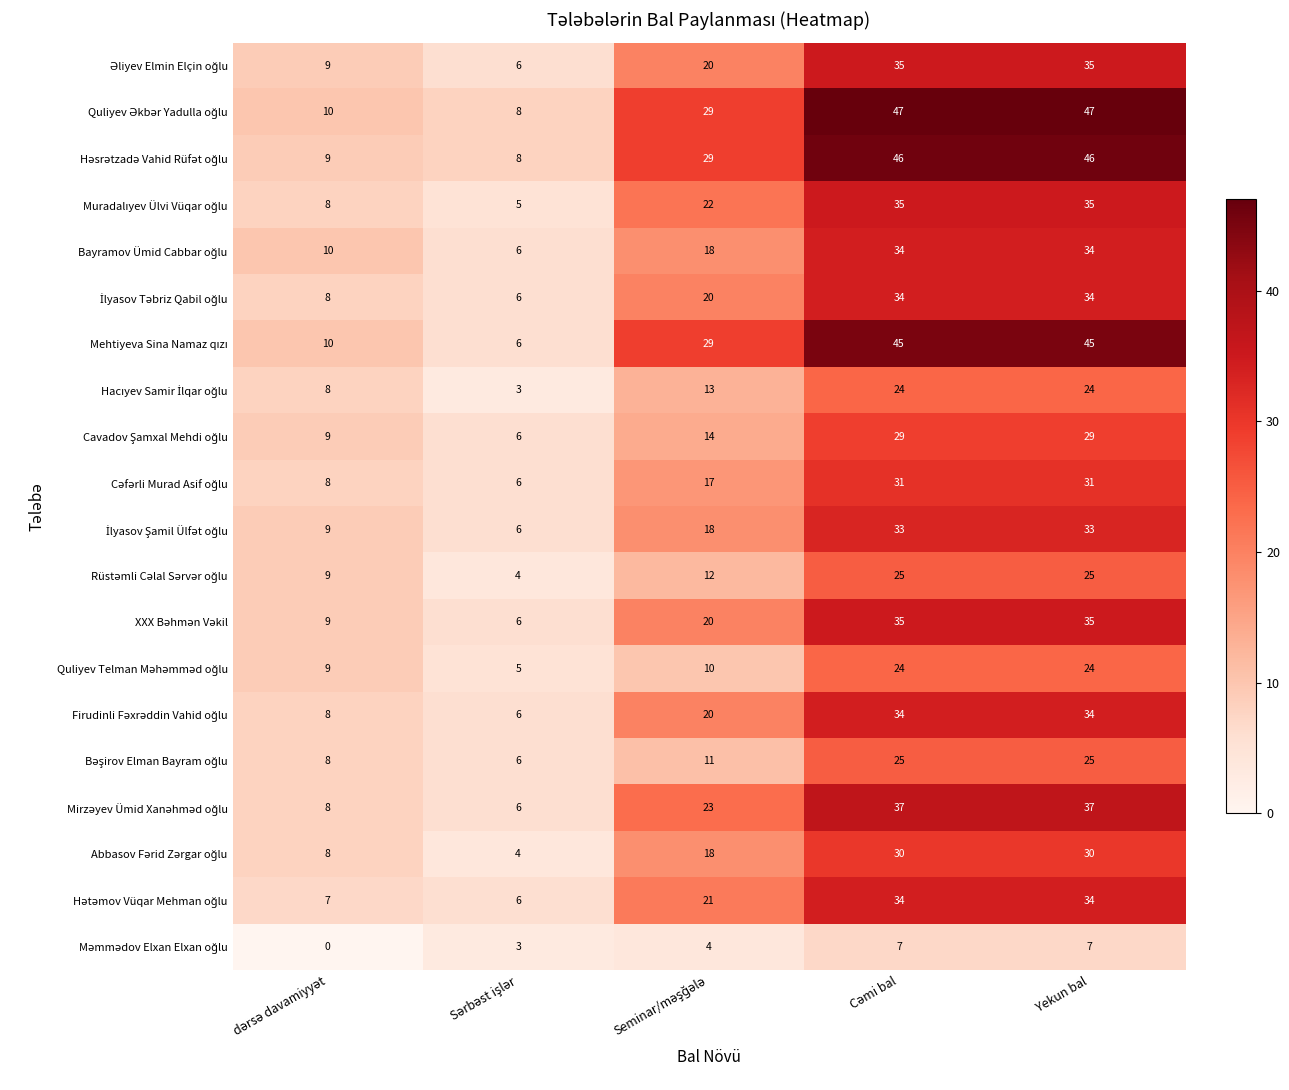

What is the greatest value displayed?

47